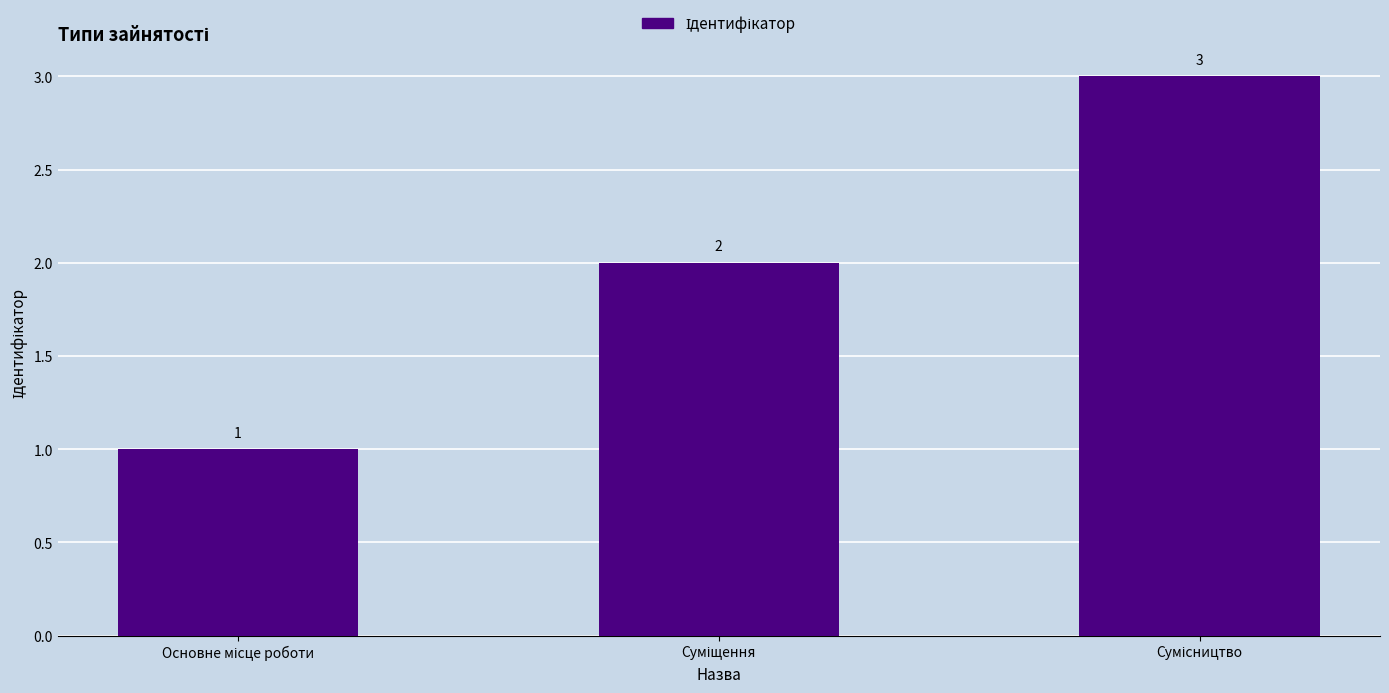

Count the values in the range 1 to 3.

3